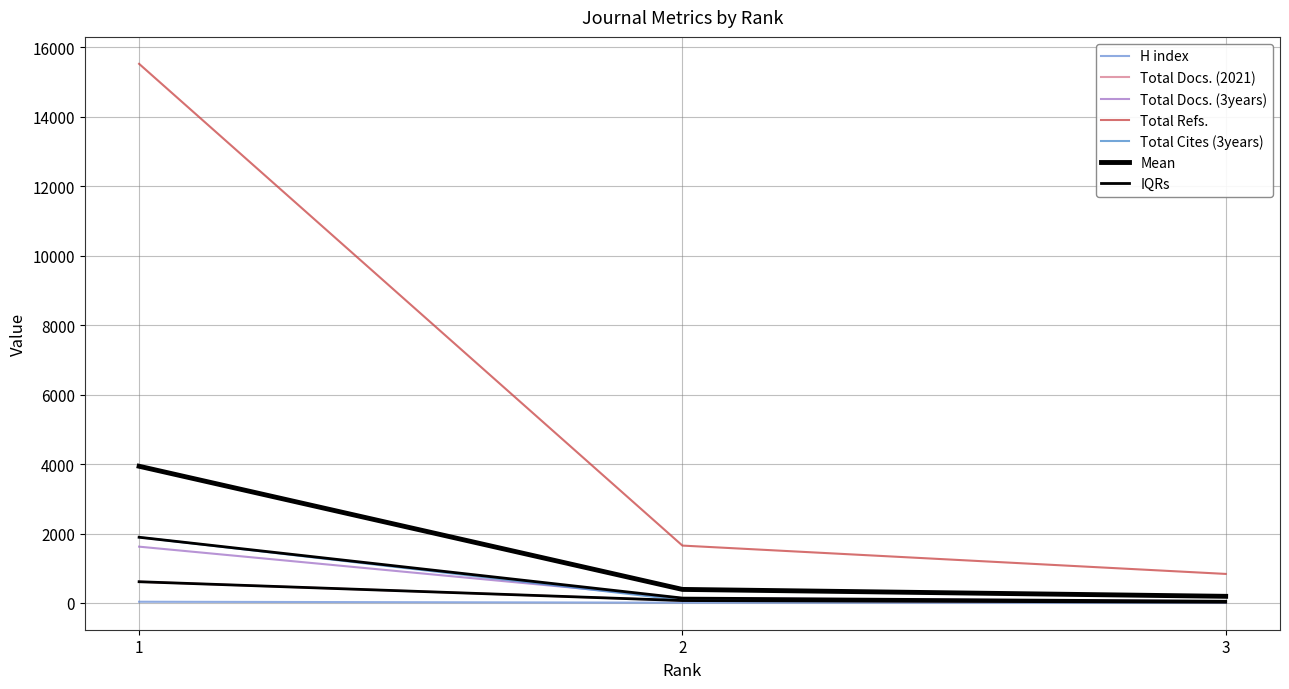

Reading left to right, what are all the values shown in this chart?

H index: 1=36	2=9	3=6
Total Docs. (2021): 1=612	2=70	3=23
Total Docs. (3years): 1=1622	2=141	3=50
Total Refs.: 1=15526	2=1653	3=837
Total Cites (3years): 1=1893	2=81	3=43